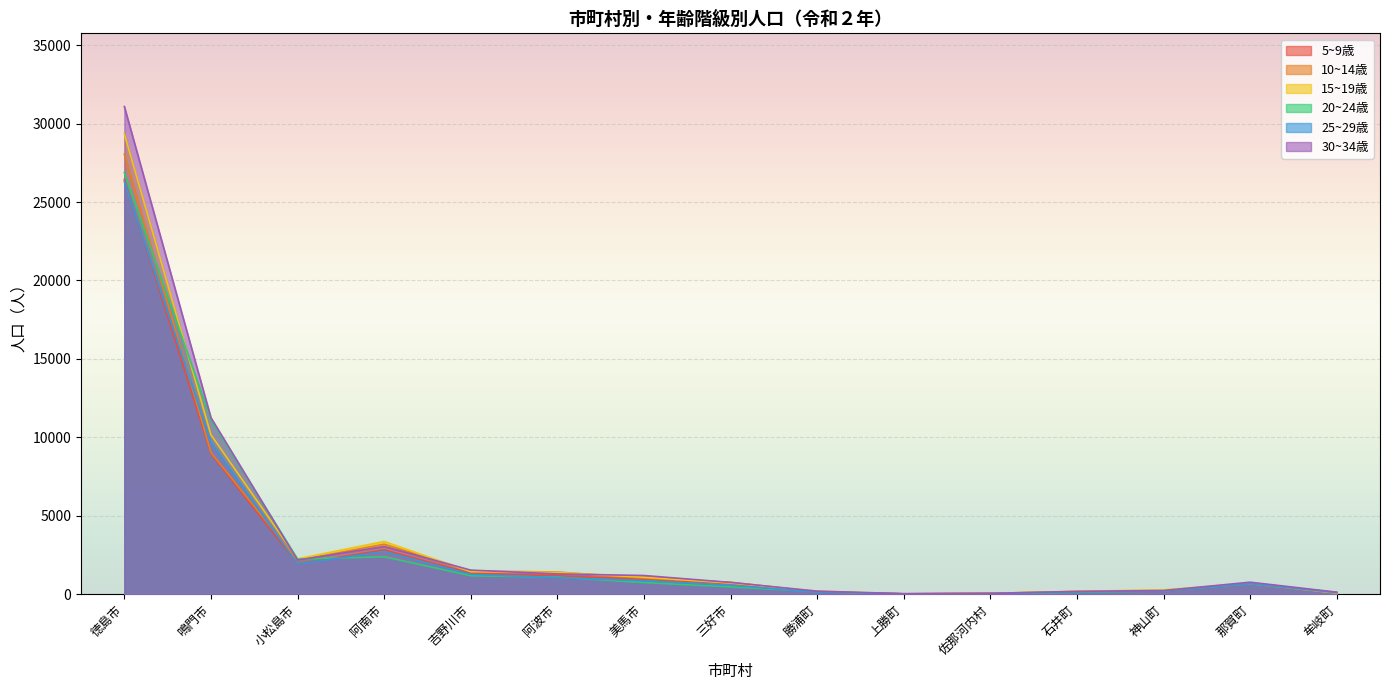

What is the greatest value displayed?

31085